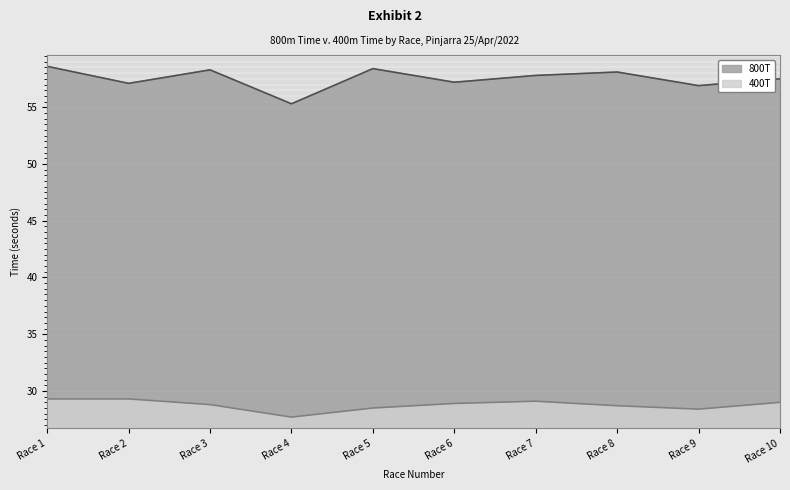

Rank the series at Race 3 from lowest to highest value.

400T, 800T